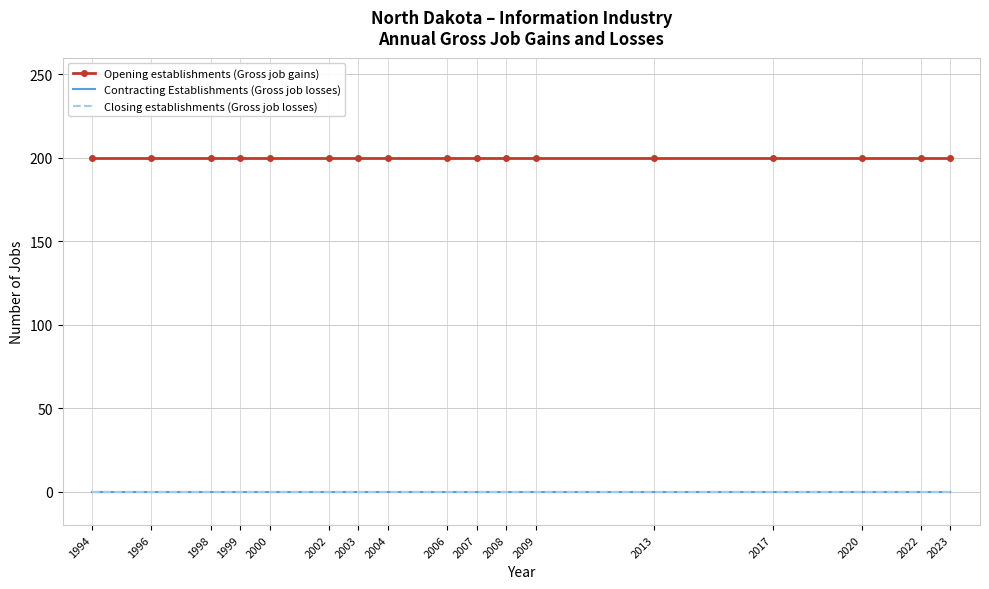

True or false: Opening establishments (Gross job gains) and Closing establishments (Gross job losses) cross at least once.

False